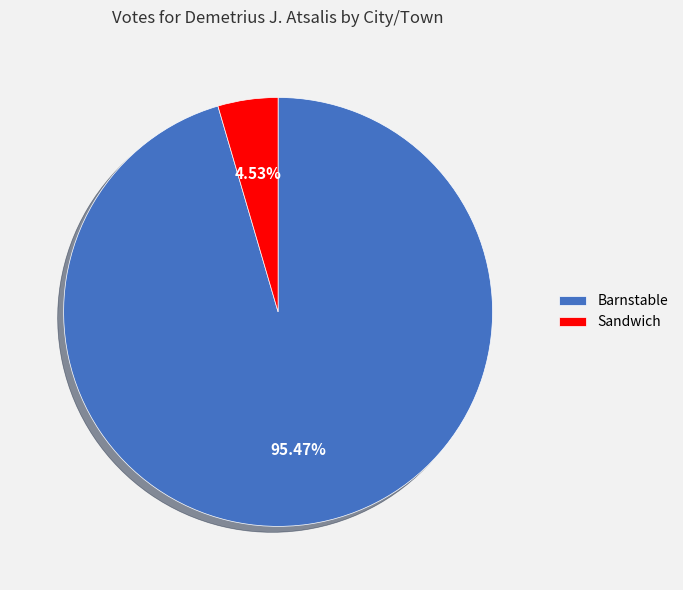

Combined, what portion of the pie is Barnstable and Sandwich?

100.0%